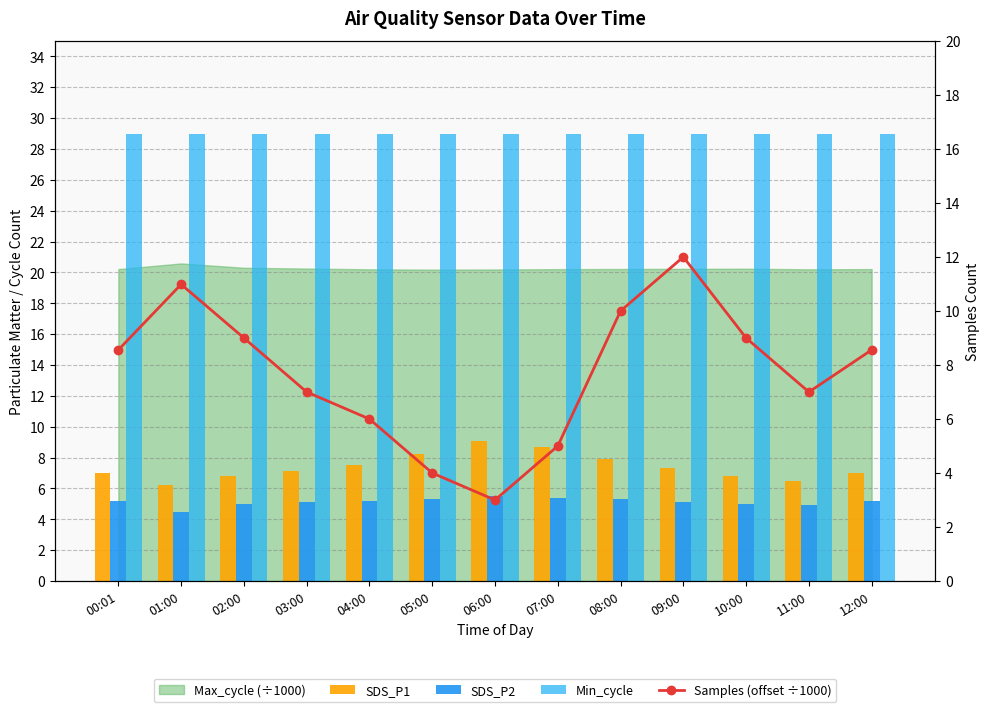

Which series has the largest range (max minus min)?

Samples (offset ÷1000)